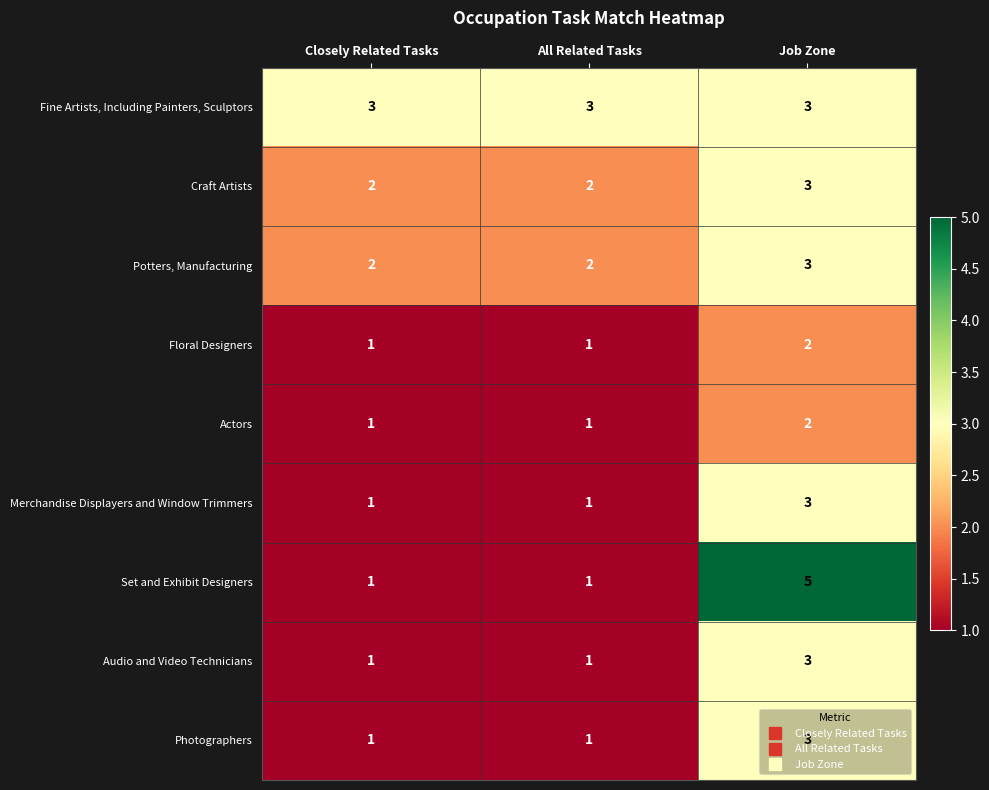

Which series changed the most between Closely Related Tasks and Job Zone?

Set and Exhibit Designers